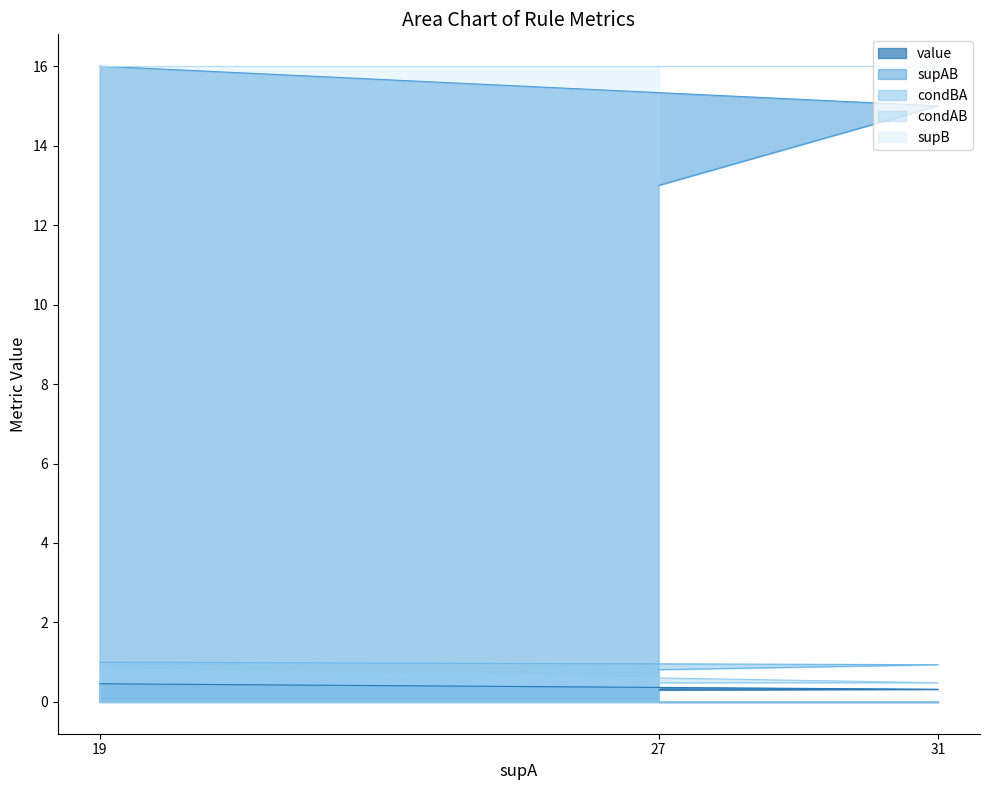

What is the difference between the maximum and second lowest values in the supAB series?

1.0